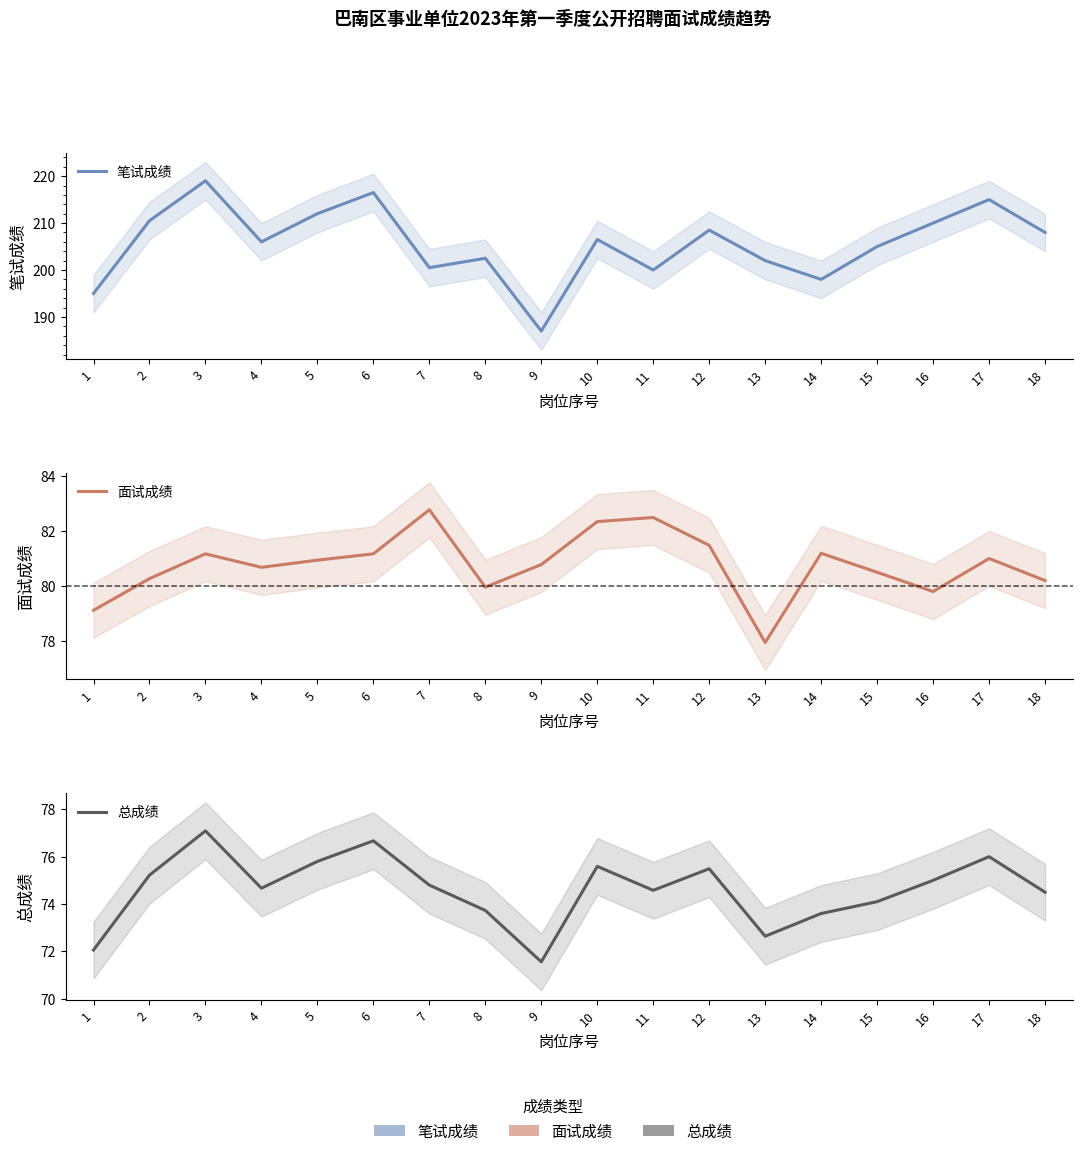

What are all the series names shown in the legend?

笔试成绩, 面试成绩, 总成绩